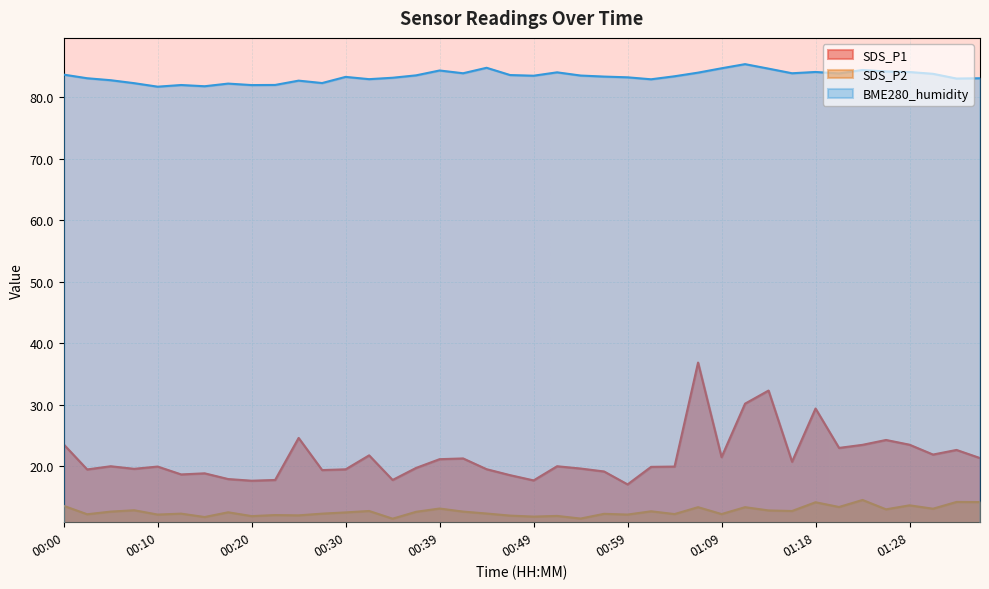

Which series changed the most between 00:15 and 00:20?

SDS_P1